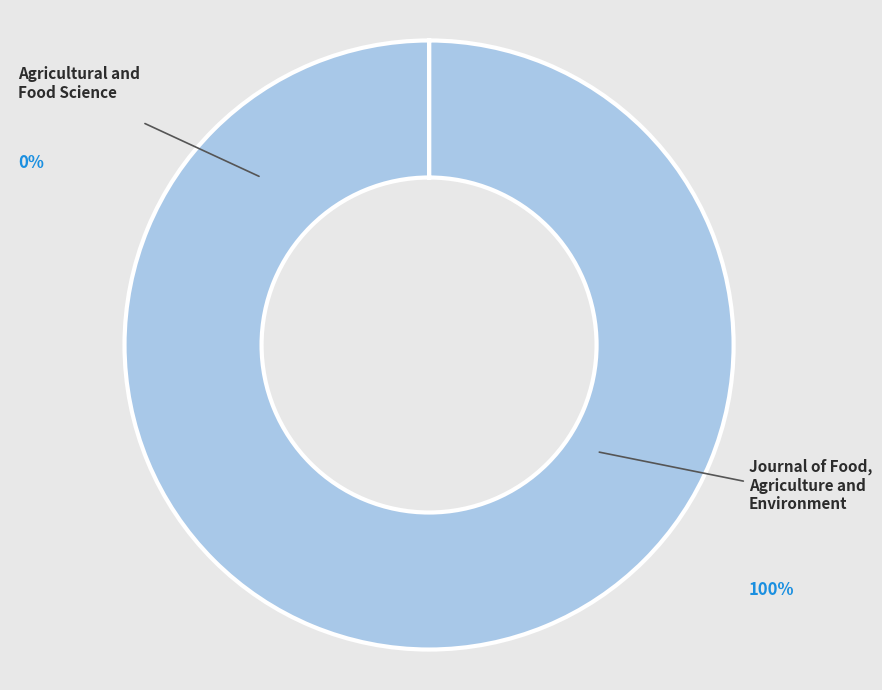

The Agricultural and Food Science slice represents 0% of the pie. True or false?

True